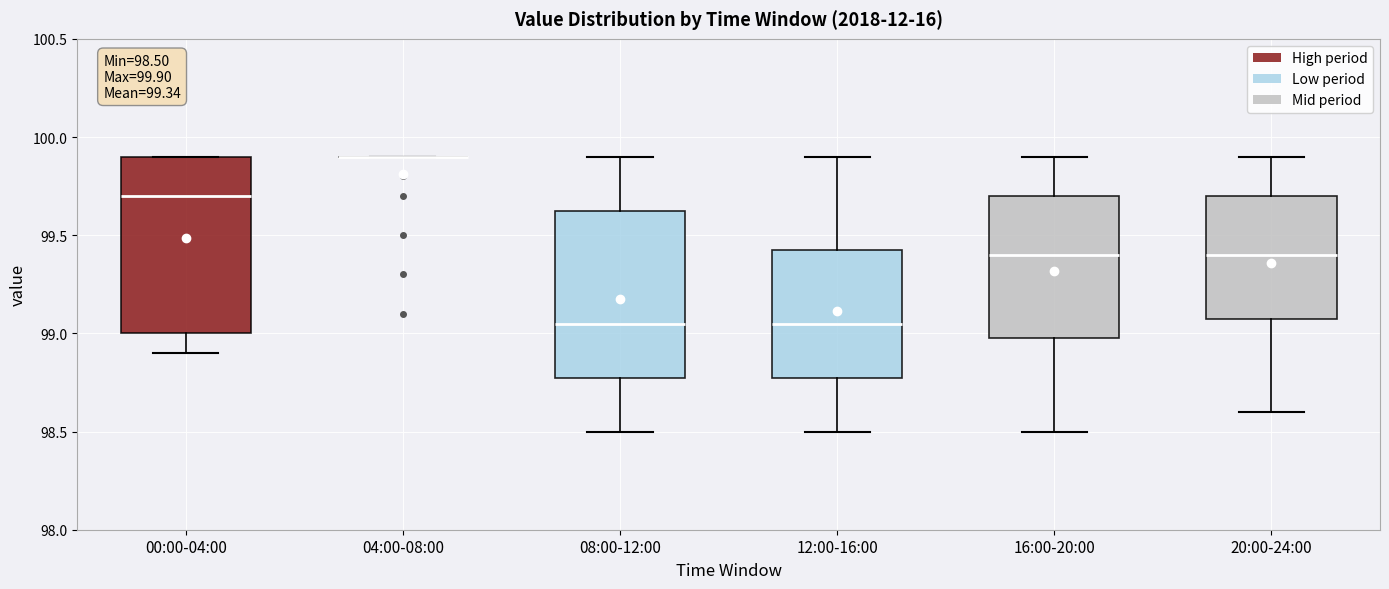

Which box is the tallest, from its lower edge to its upper edge?

00:00-04:00